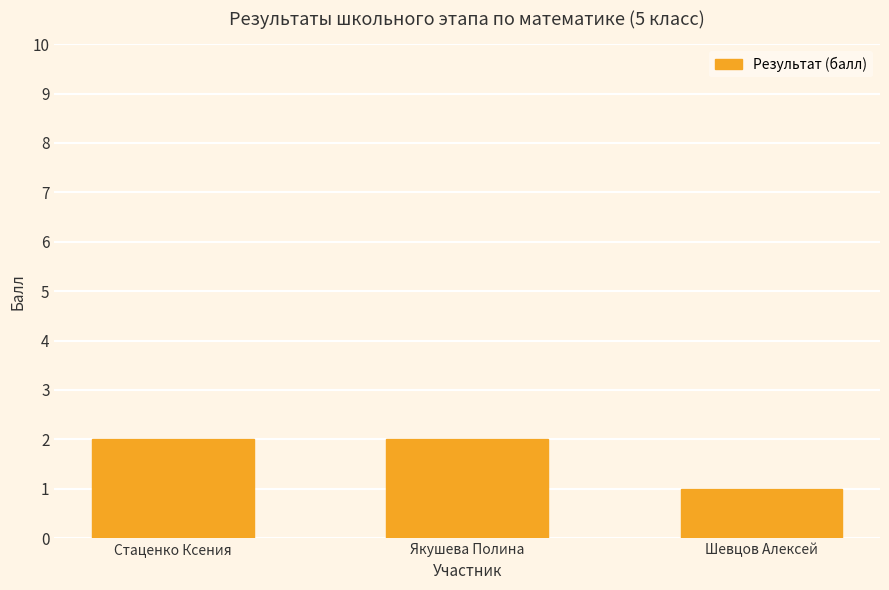

What is the label of the 1st bar from the right?

Шевцов Алексей